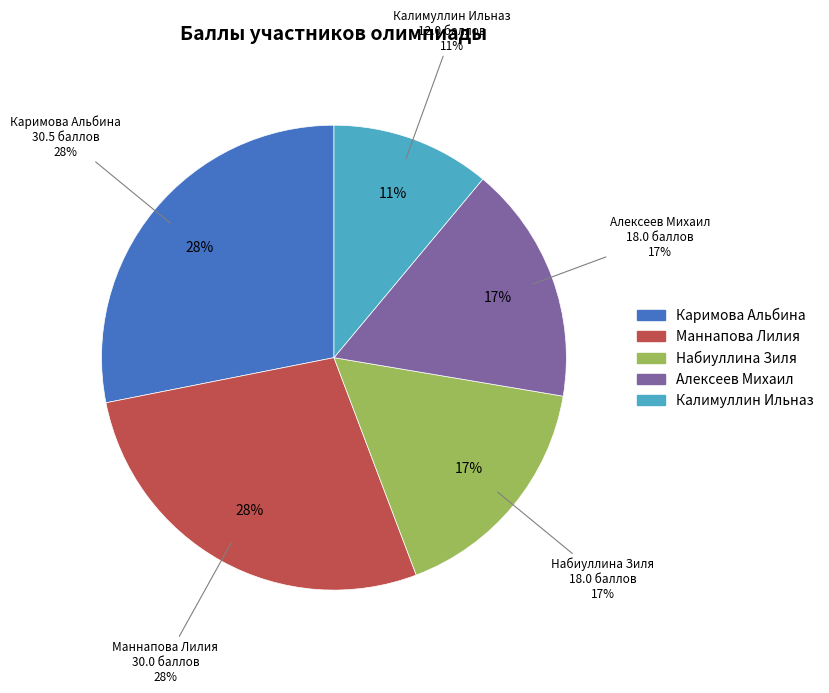

Is it true that Маннапова Лилия is 21% of the pie?

False